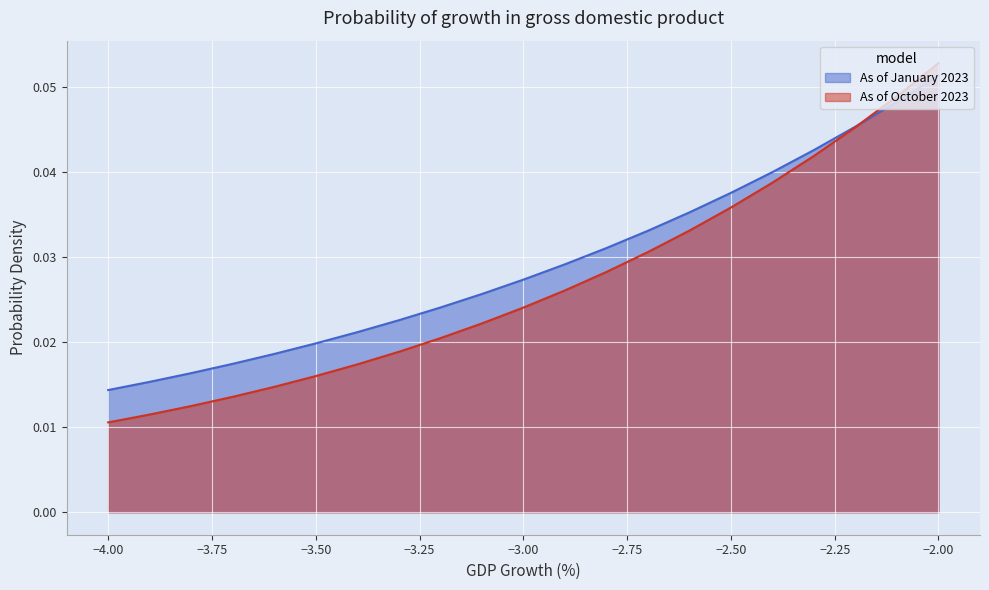

True or false: As of January 2023 has a value of 0.0 at -3.5.

True